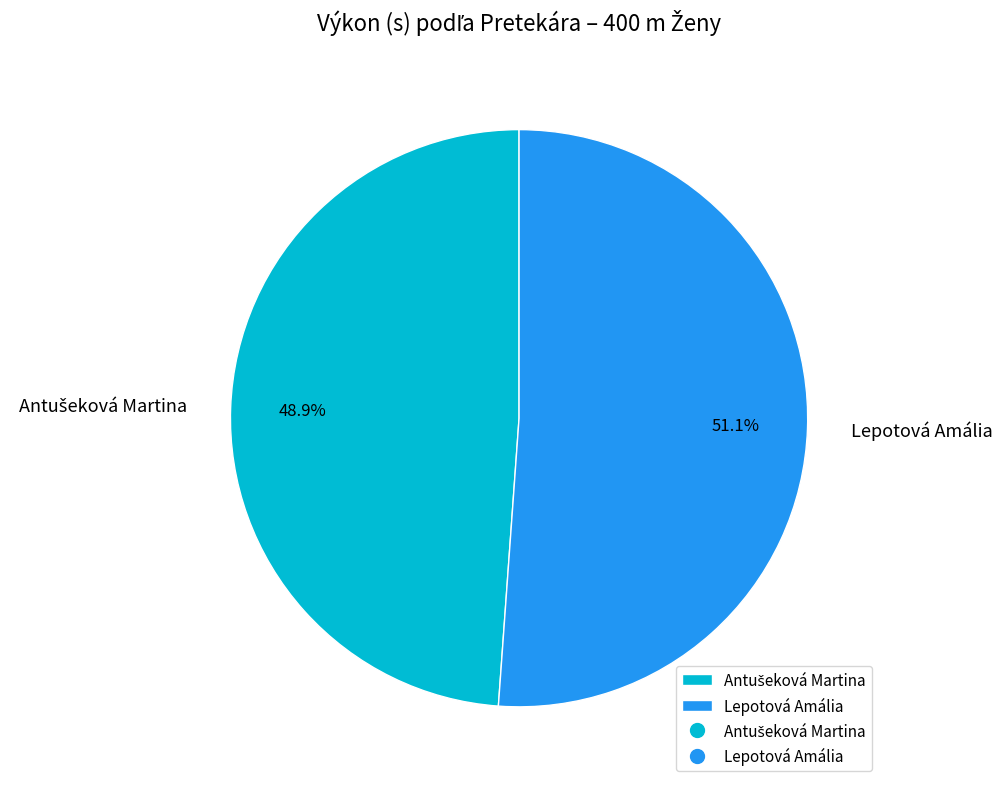

To the nearest percent, what percentage of the pie is Lepotová Amália?

51%